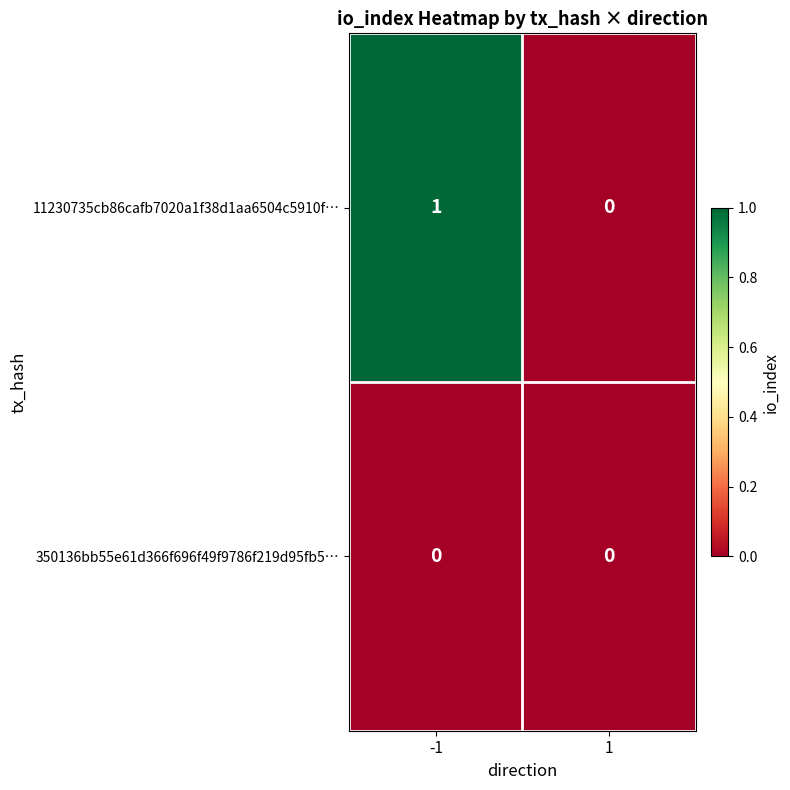

Rank the series by their maximum value, from lowest to highest.

350136bb55e61d366f696f49f9786f219d95fb5…, 11230735cb86cafb7020a1f38d1aa6504c5910f…